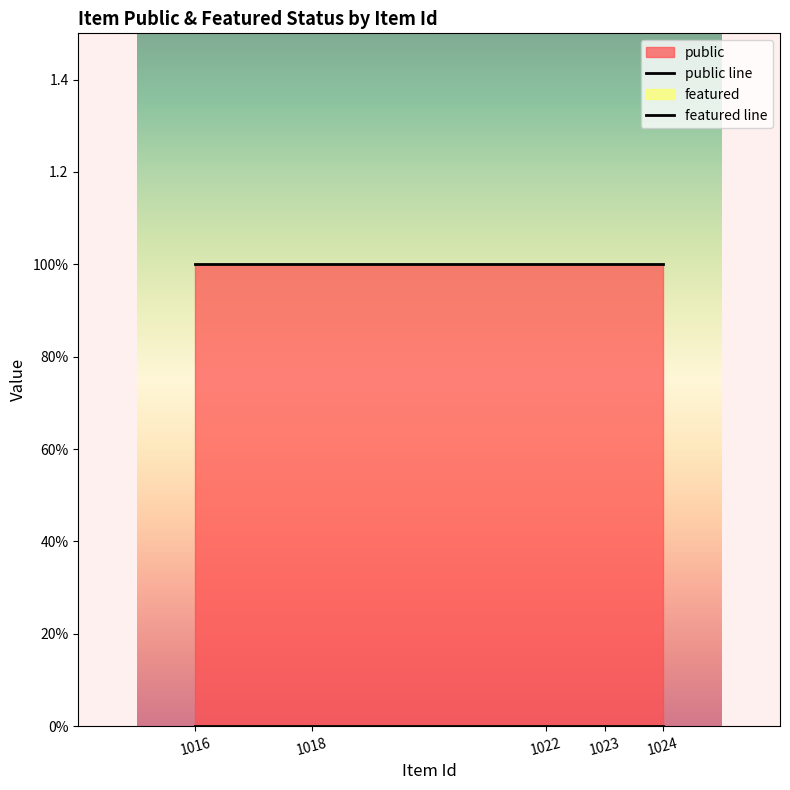

True or false: featured and public intersect in this chart.

False